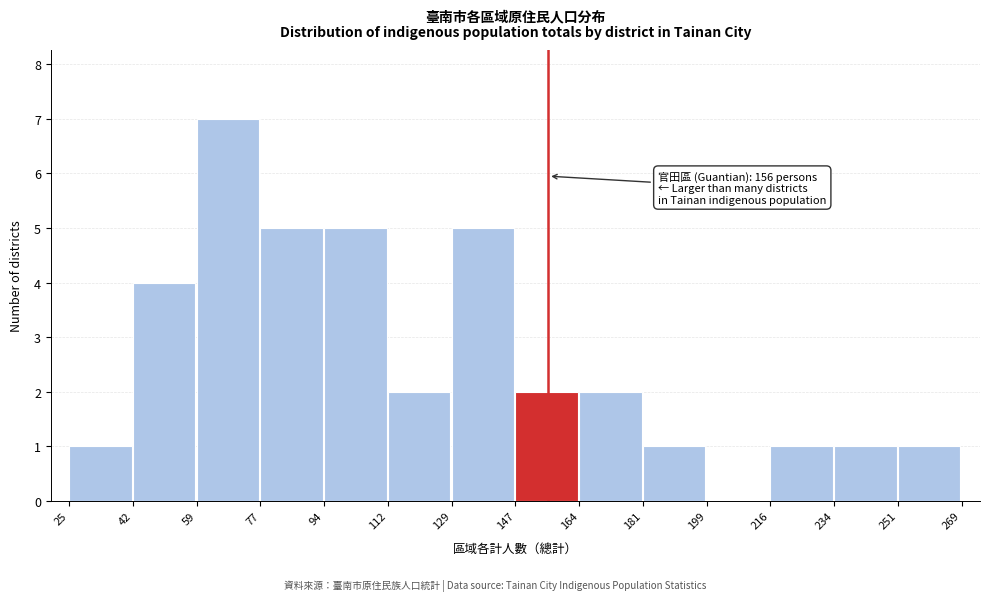

Over which range of the x-axis is the bar tallest?

59 to 77